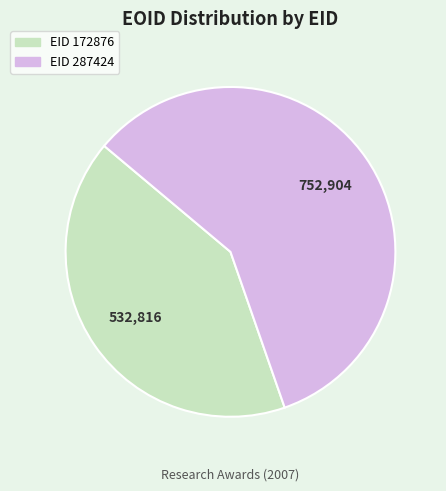

The EID 172876 slice represents 34% of the pie. True or false?

False